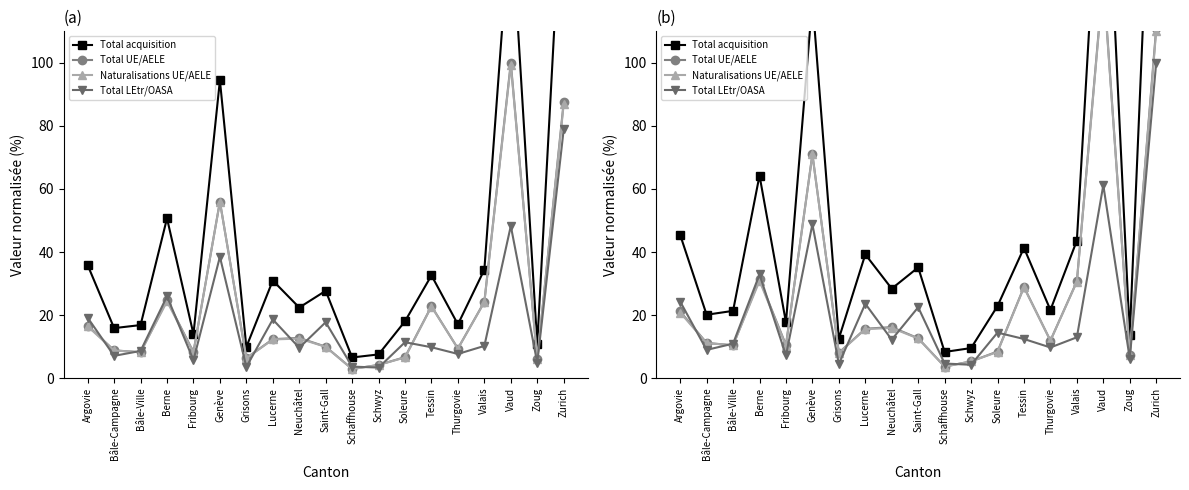

How many interior local valleys does the Total LEtr/OASA series have?

7